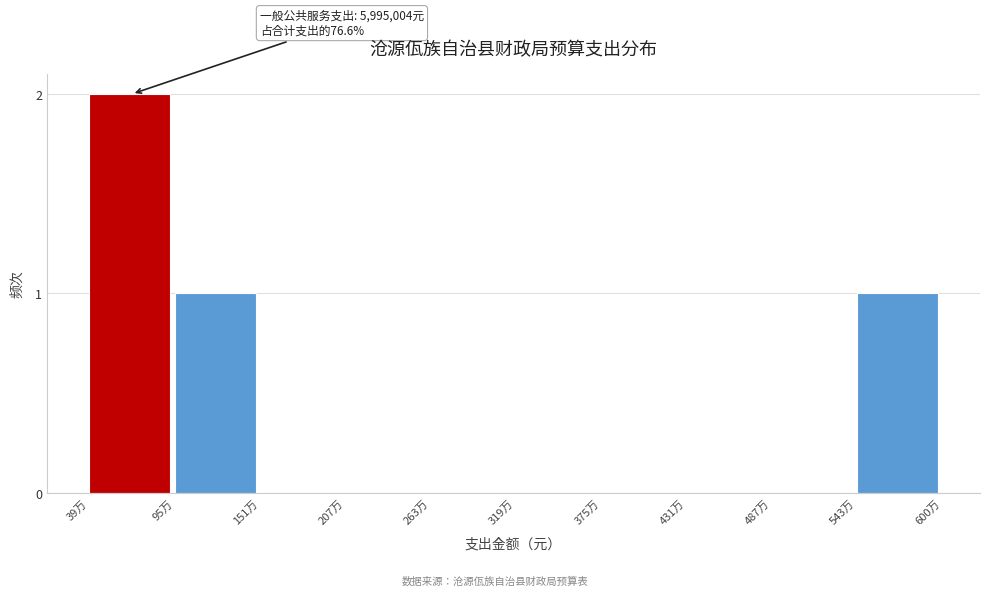

Reading left to right, what are all the values shown in this chart?

39万=2	95万=1	151万=0	207万=0	263万=0	319万=0	375万=0	431万=0	487万=0	543万=1